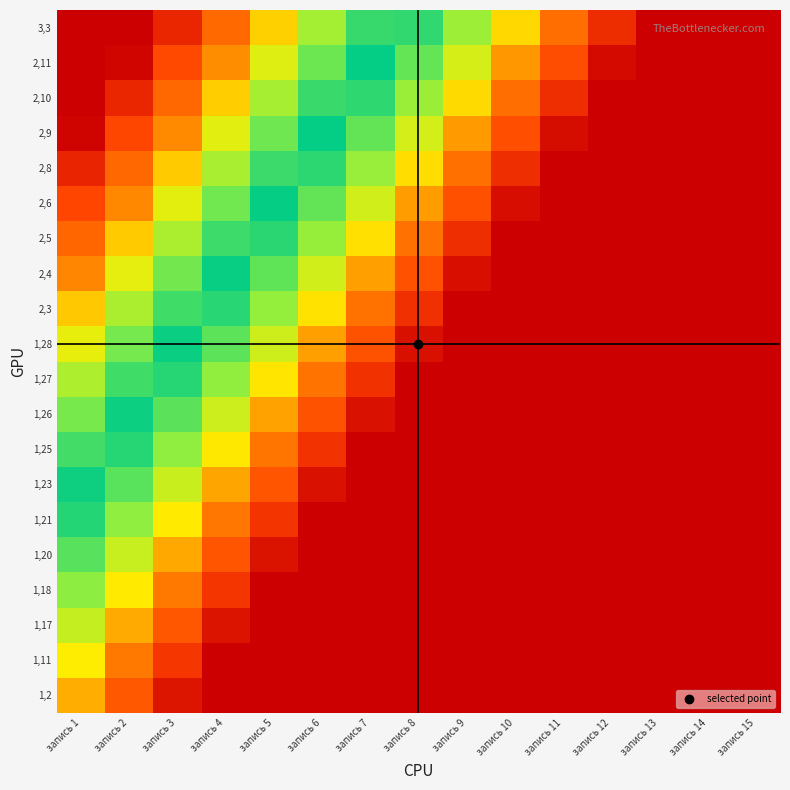

What is the maximum value shown in the chart?

1.0